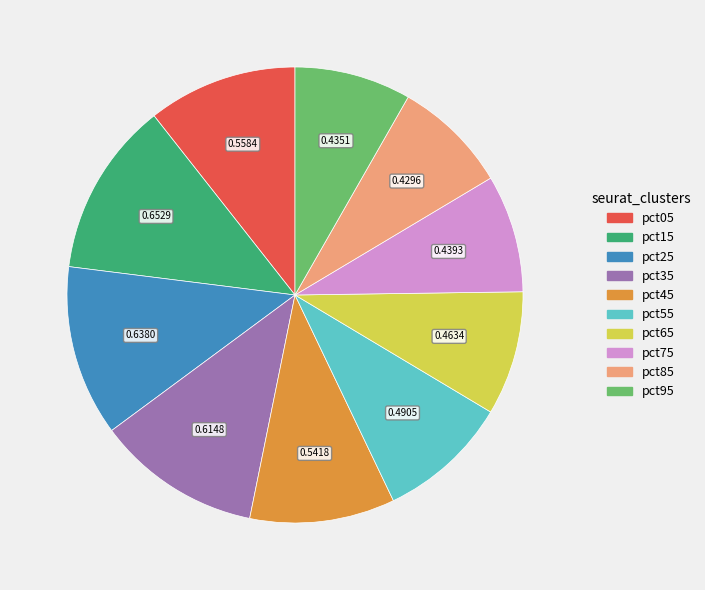

Is there any slice that represents more than half of the pie?

No